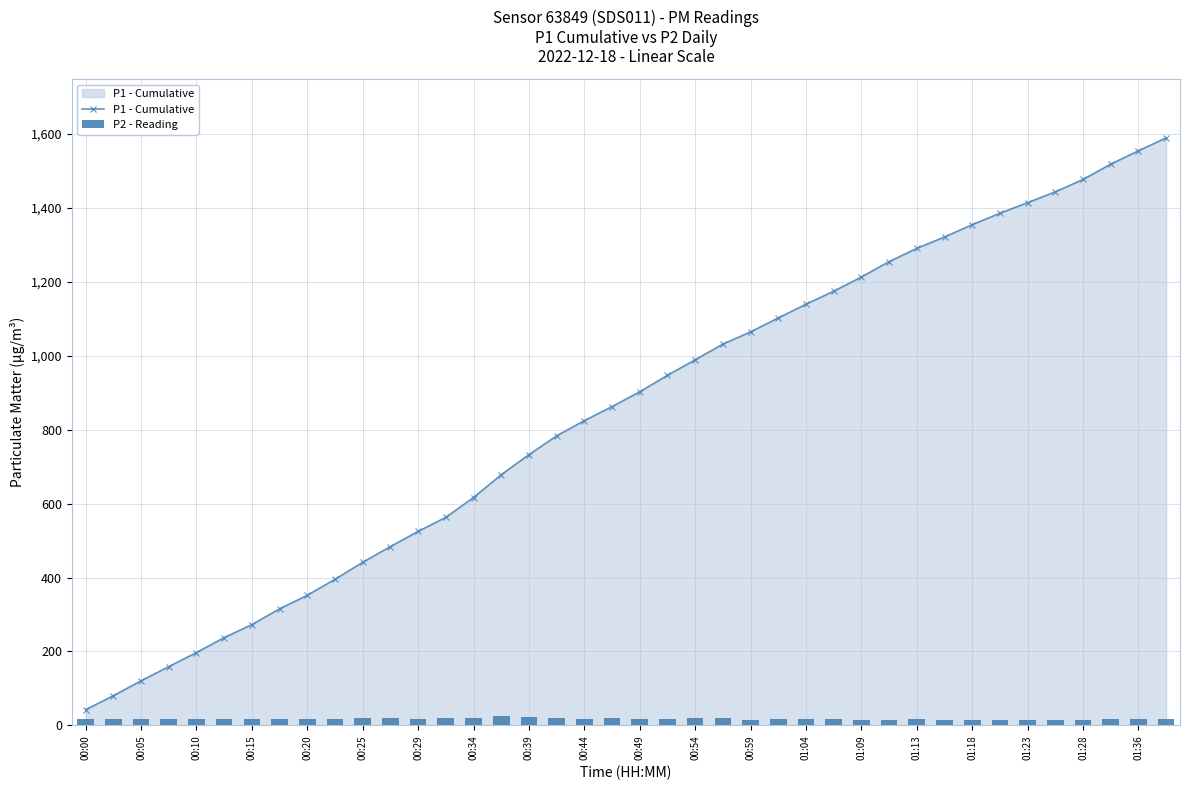

At which label does P1 - Cumulative reach its minimum?

00:00